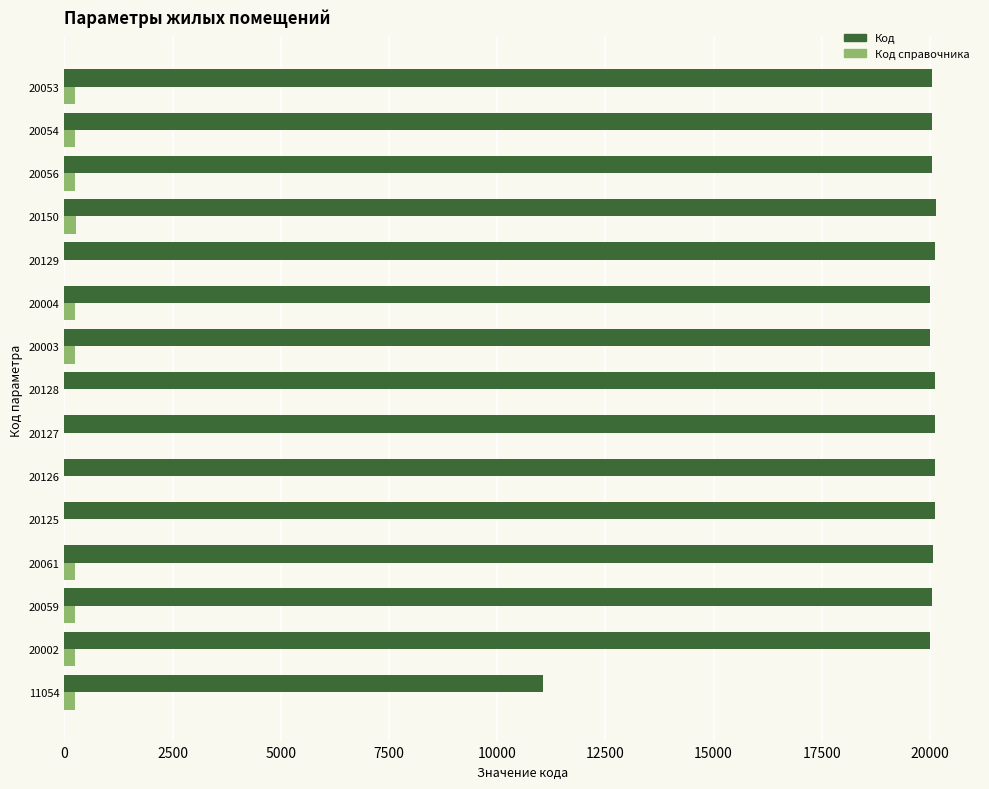

What is the sum of all Код values?

292131